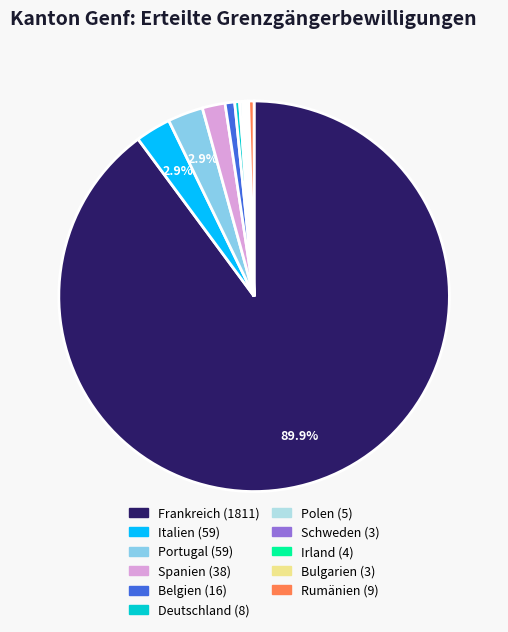

Between Italien and Frankreich, which is larger?

Frankreich